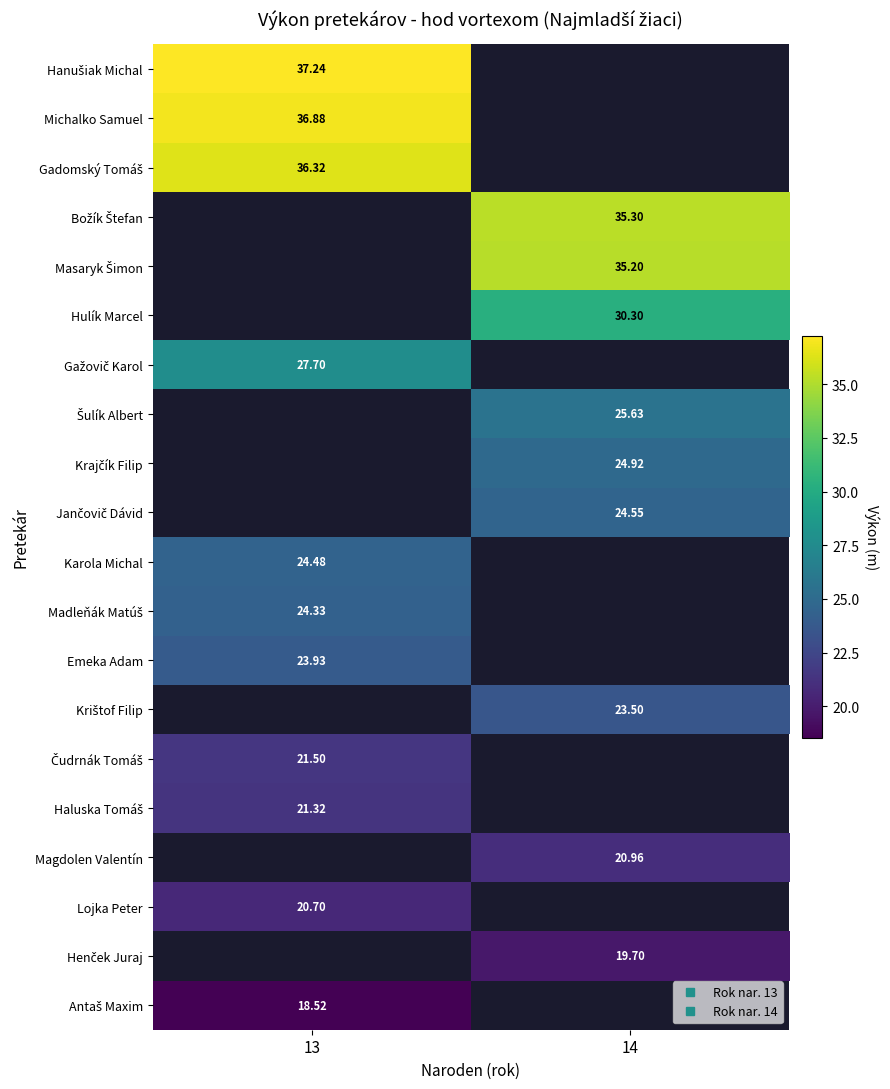

The value of Magdolen Valentín at 14 is 11.2. True or false?

False